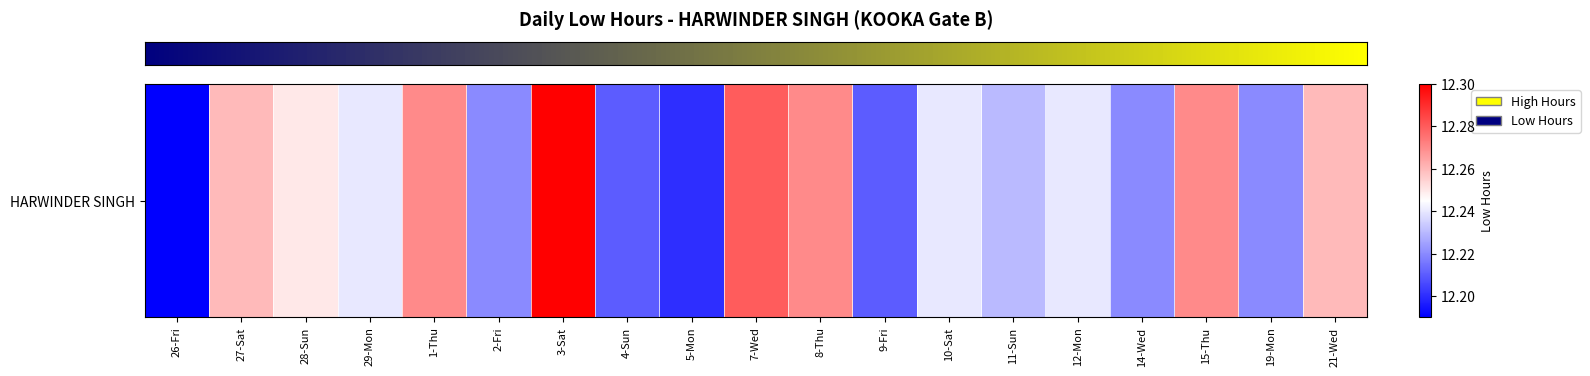

What is the greatest value displayed?

12.3